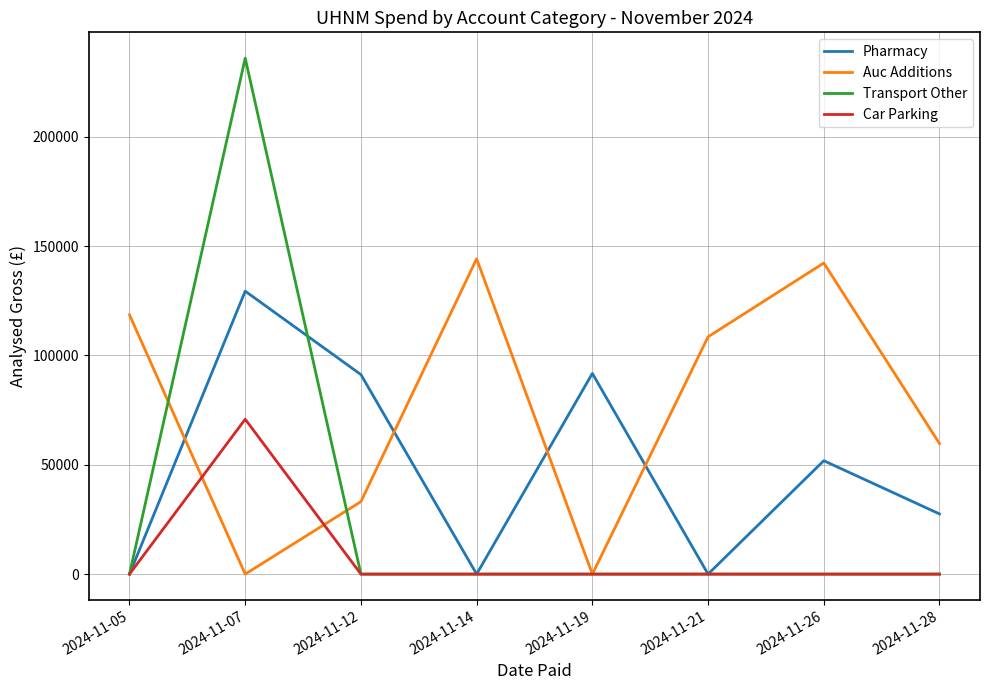

The value of Auc Additions at 2024-11-07 is 0.0. True or false?

True